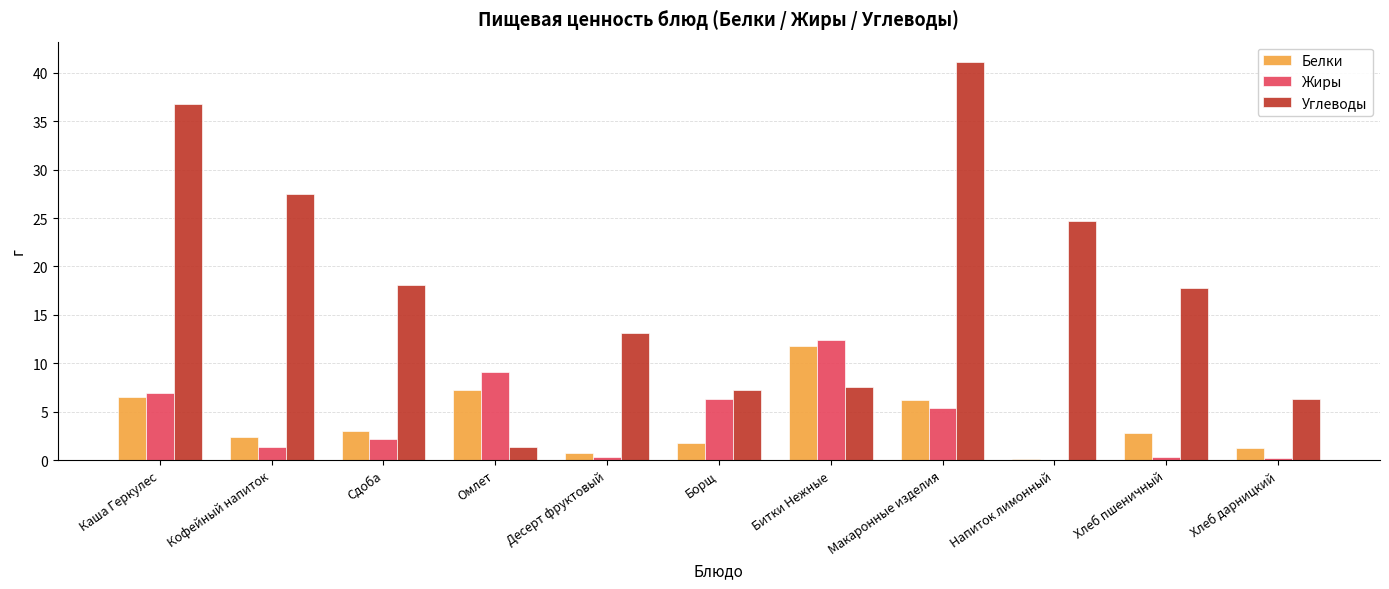

What is the highest value of the Жиры series?

12.4